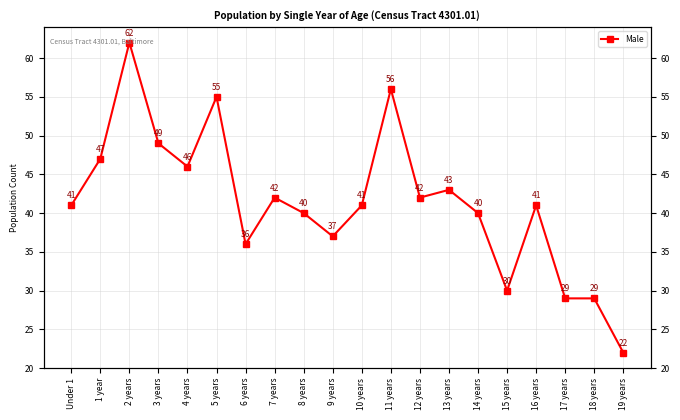

What is the difference between the maximum and minimum values?

40